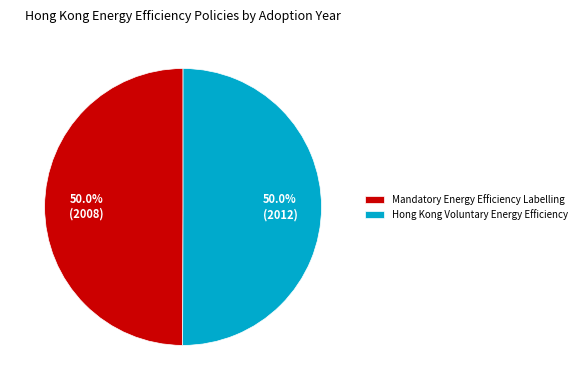

To the nearest percent, what is the average slice percentage?

50%